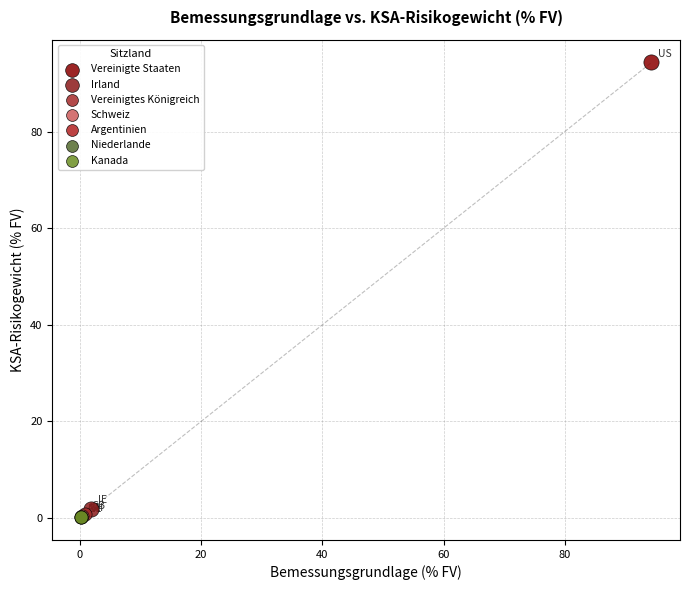

Which series reaches the maximum Y coordinate?

Vereinigte Staaten